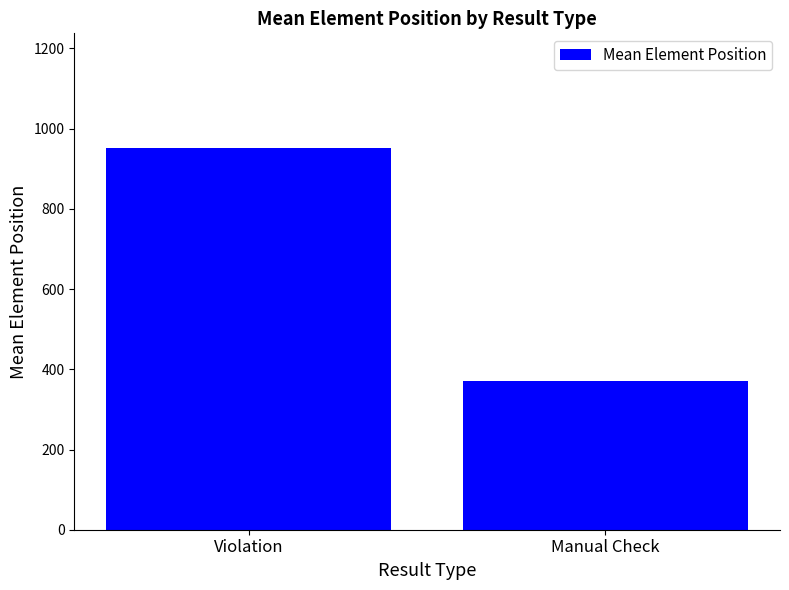

What is the change in value from Violation to Manual Check?

-582